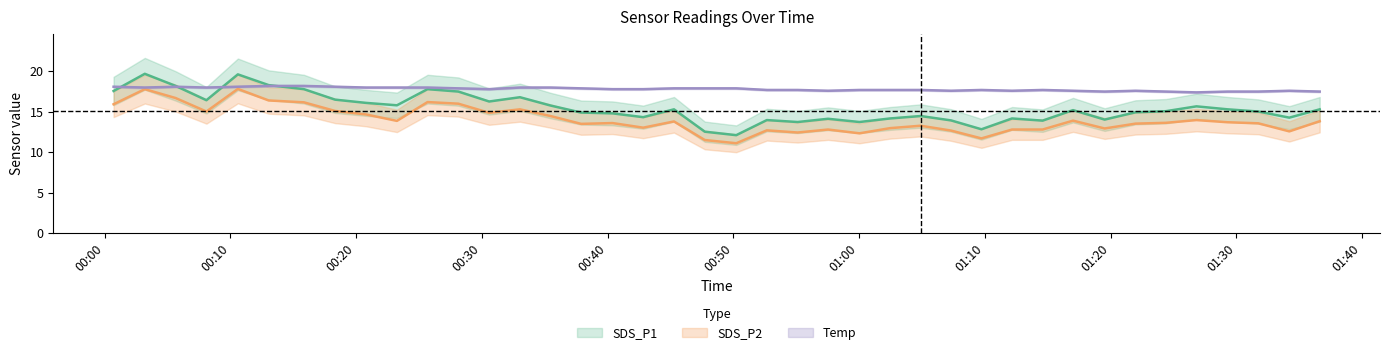

Where is the first local maximum for SDS_P2?

2021/06/27 00:03:12